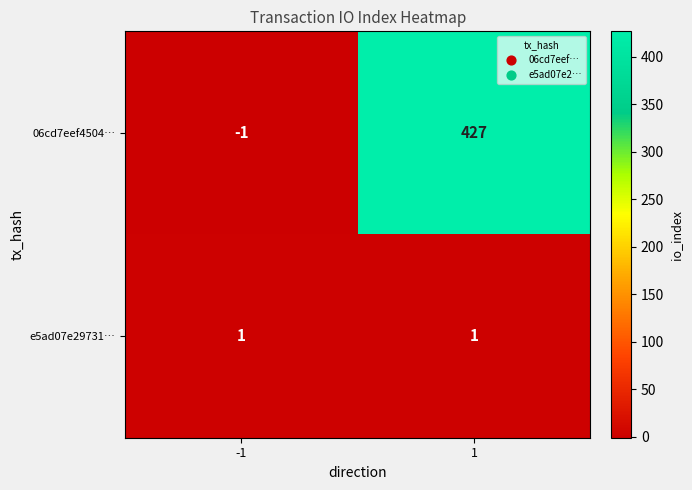

The 06cd7eef4504… series shows -1 at -1. True or false?

True